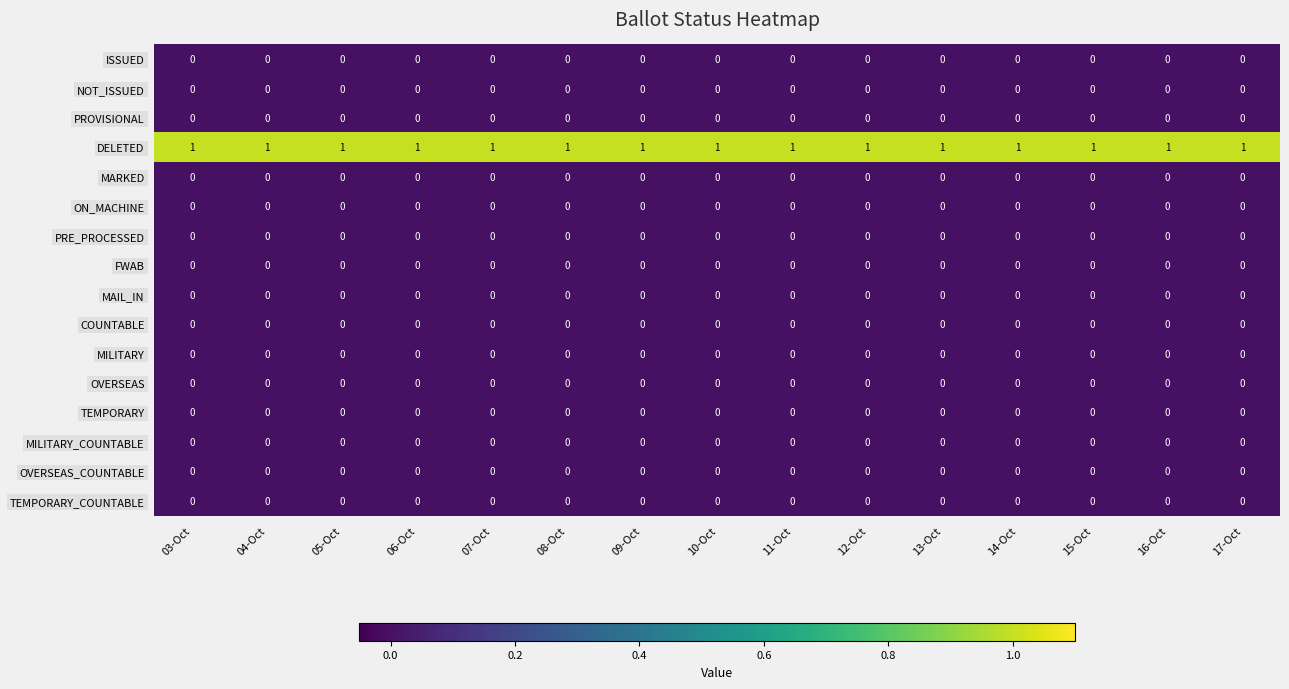

Which series has the largest total across all categories?

DELETED